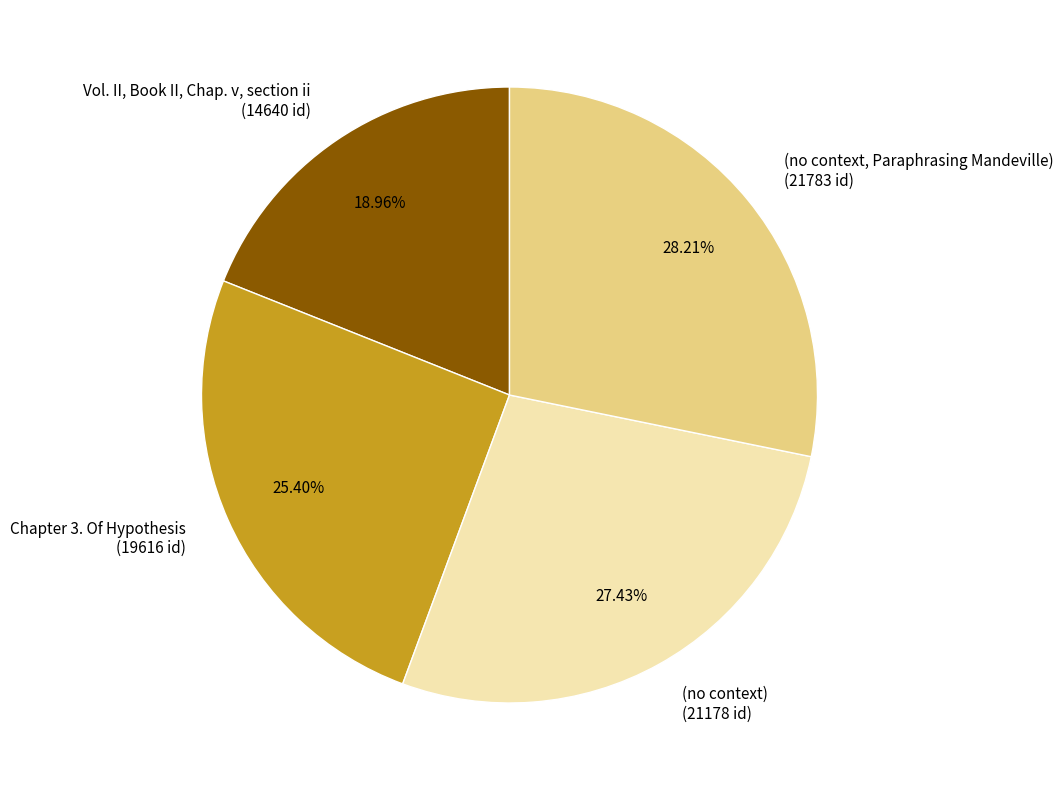

Do (no context) and (no context, Paraphrasing Mandeville) together represent more than half of the pie?

Yes